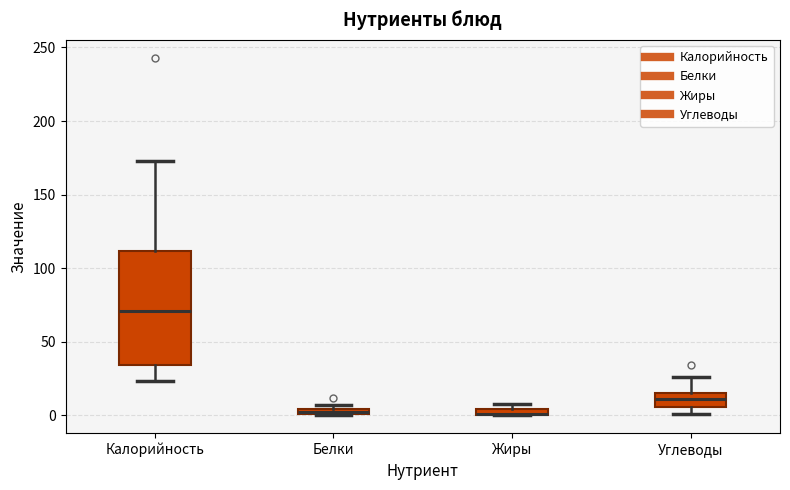

Where is the lower edge of the box for Жиры on the y-axis? The values are not printed on the chart, so give them approximately, as read against the axis.

0